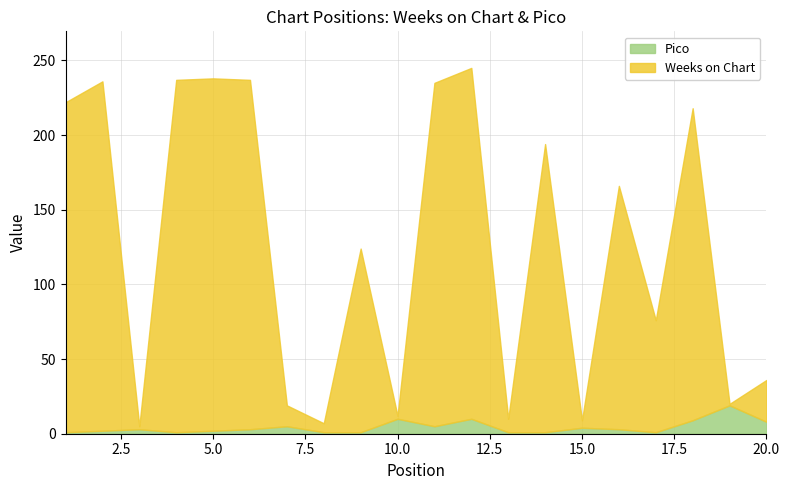

Count the number of data series in this chart.

2